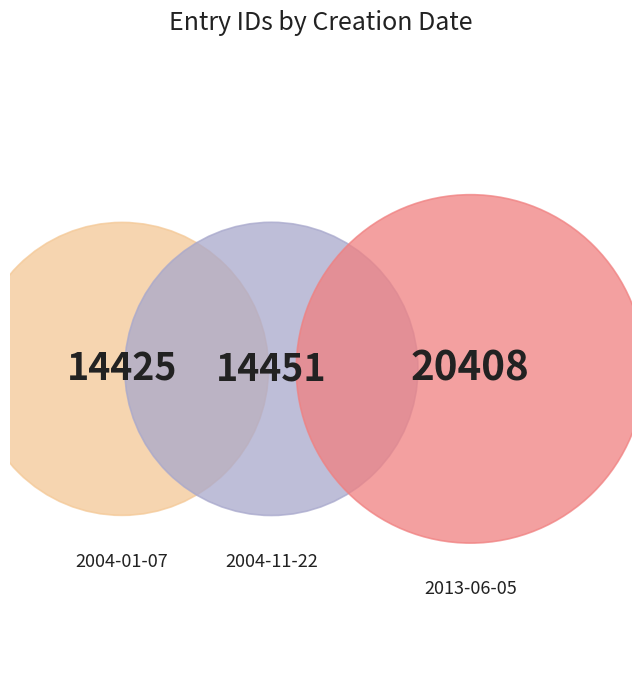

How many segments does this pie chart have?

3